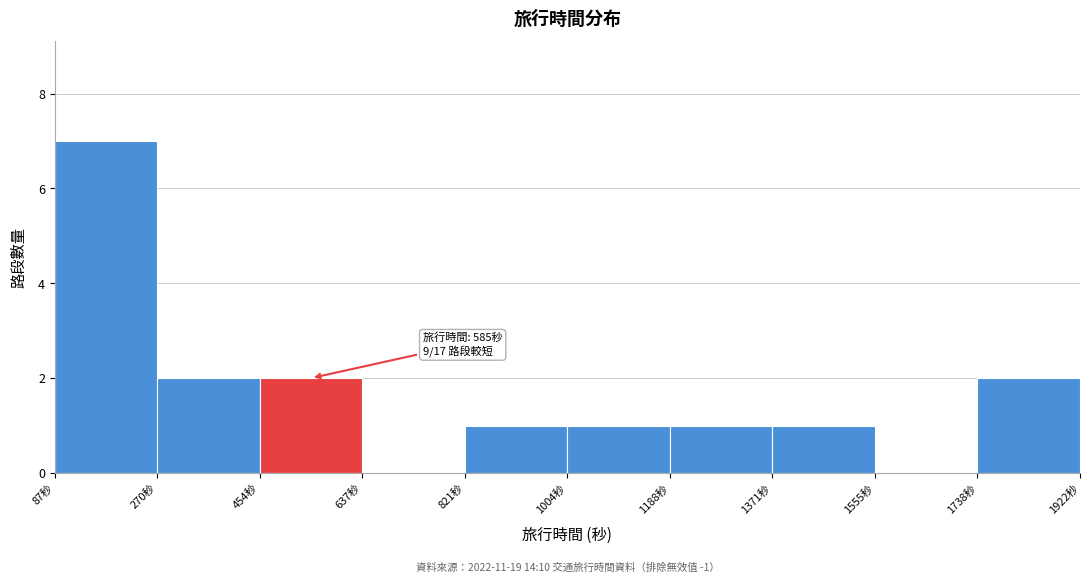

Which range on the x-axis has the tallest bar?

80 to 280